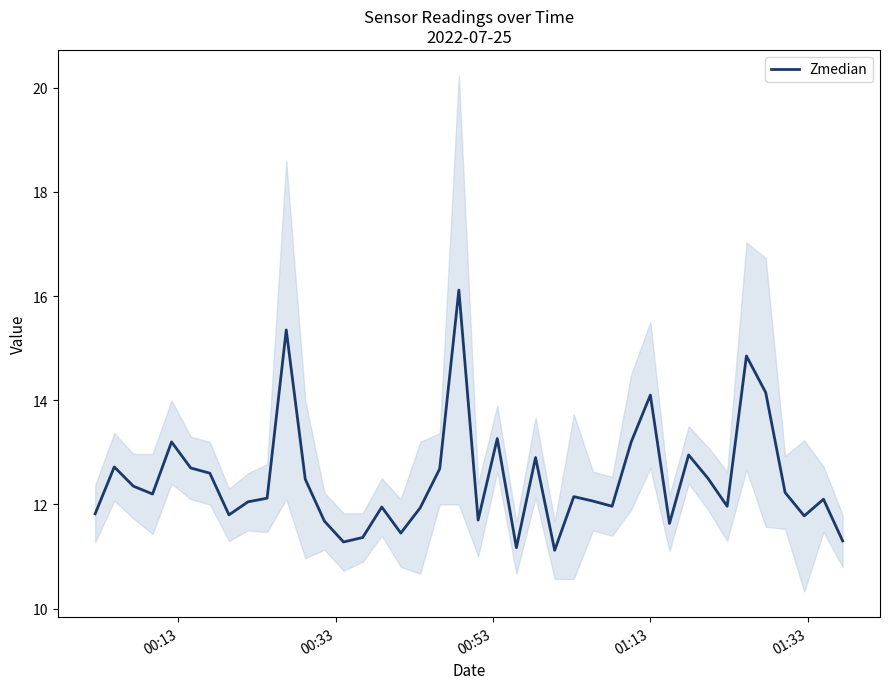

What is the minimum value for Zmedian?

11.1